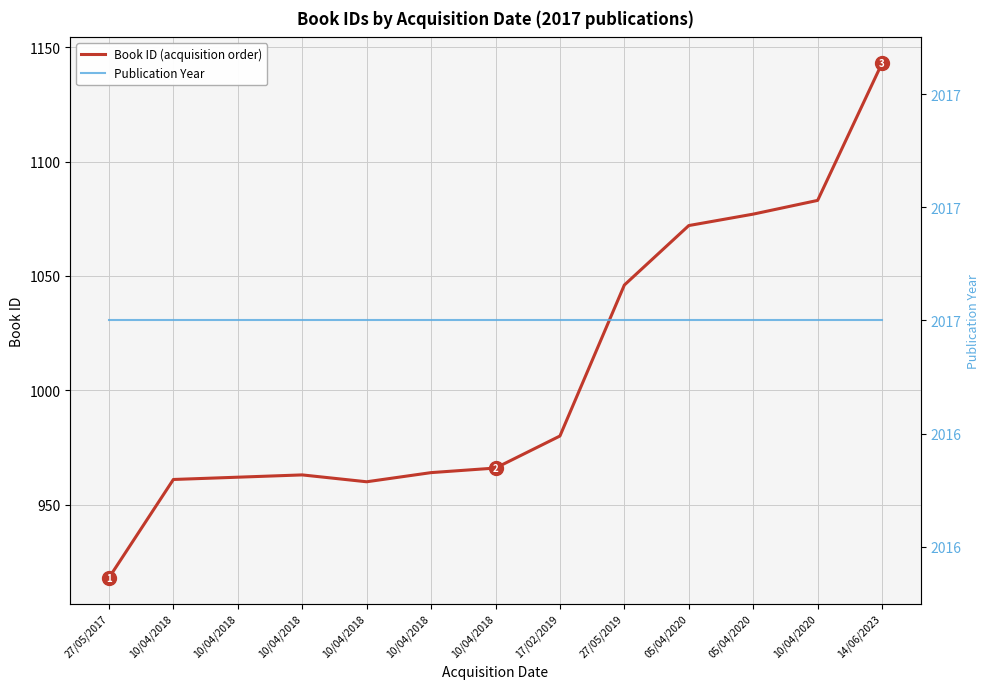

Rank the categories by Publication Year value from lowest to highest.

27/05/2017, 10/04/2018, 10/04/2018, 10/04/2018, 10/04/2018, 10/04/2018, 10/04/2018, 17/02/2019, 27/05/2019, 05/04/2020, 05/04/2020, 10/04/2020, 14/06/2023